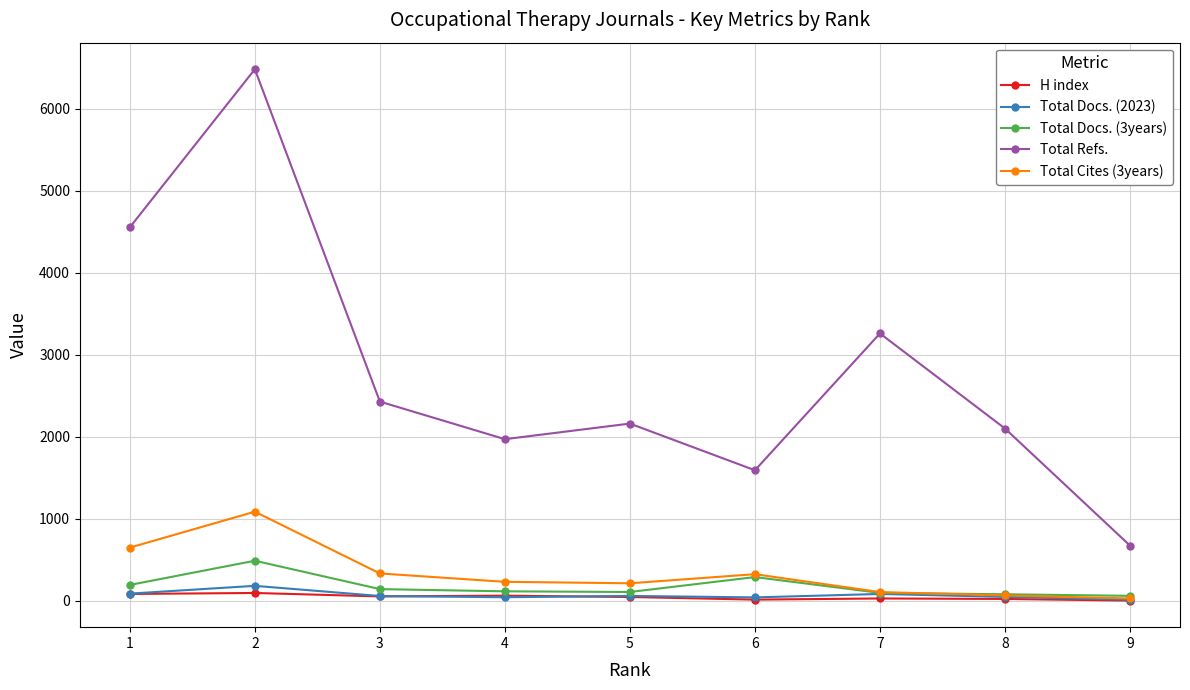

What are all the series names shown in the legend?

H index, Total Docs. (2023), Total Docs. (3years), Total Refs., Total Cites (3years)